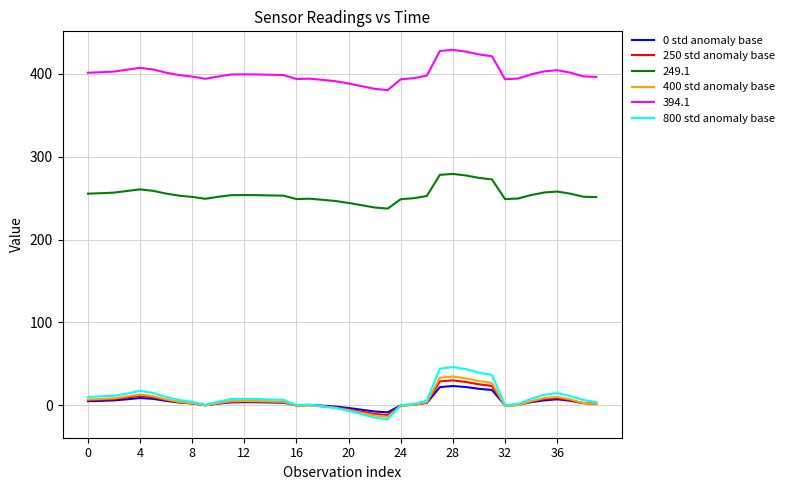

Which series has the largest total across all categories?

394.1